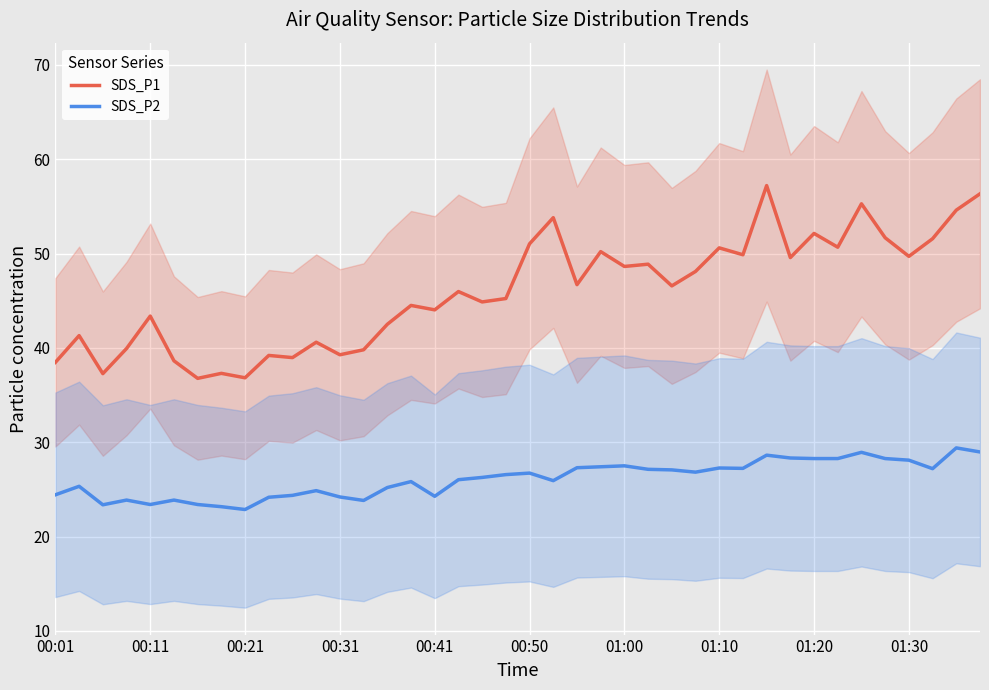

What is the maximum value for SDS_P1?

57.2